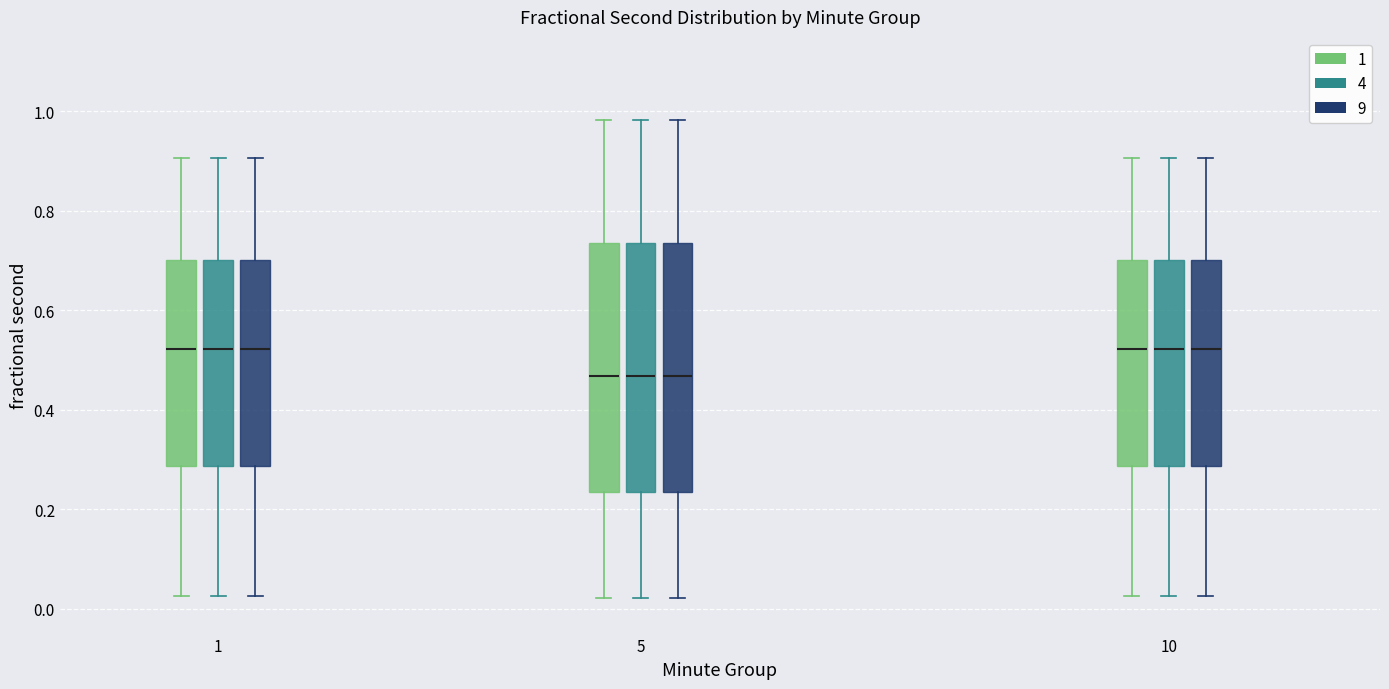

Where does the upper whisker of the box for 10 (9) end on the y-axis? The values are not printed on the chart, so give them approximately, as read against the axis.

0.90